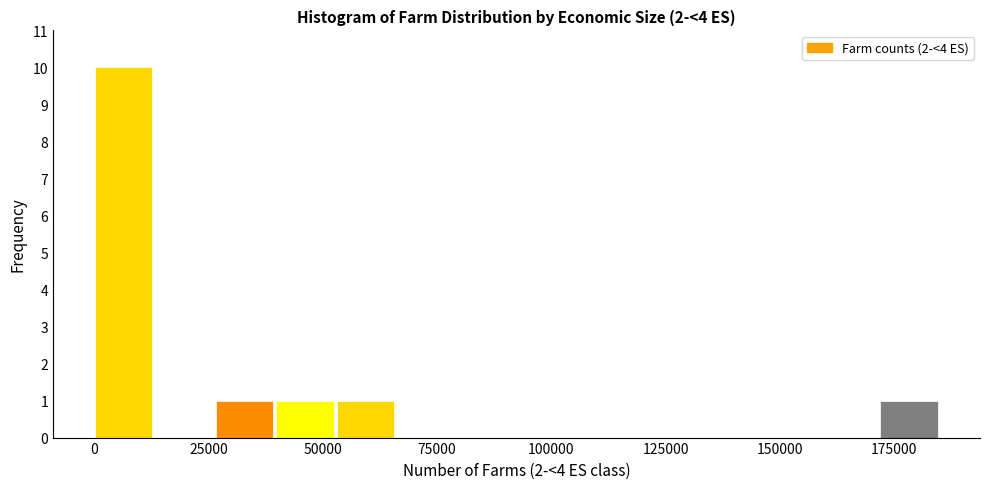

Read against the x-axis, roughly where is the centre of the tallest bar?

5000